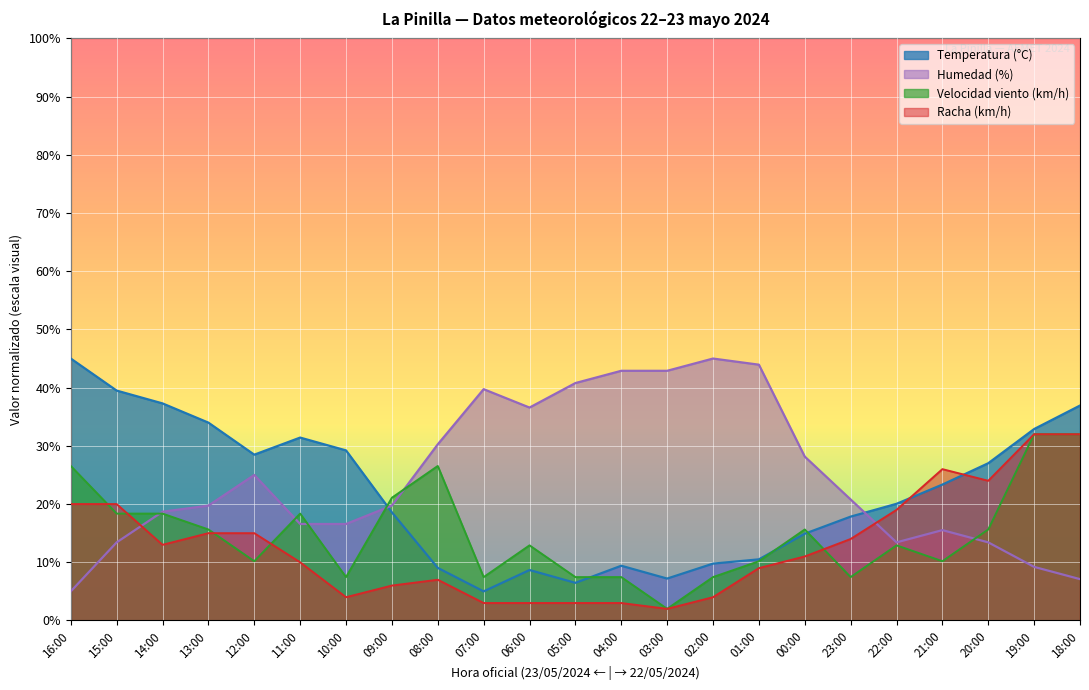

How many intersections are there between Velocidad del viento (km/h) and Temperatura (°C)?

4